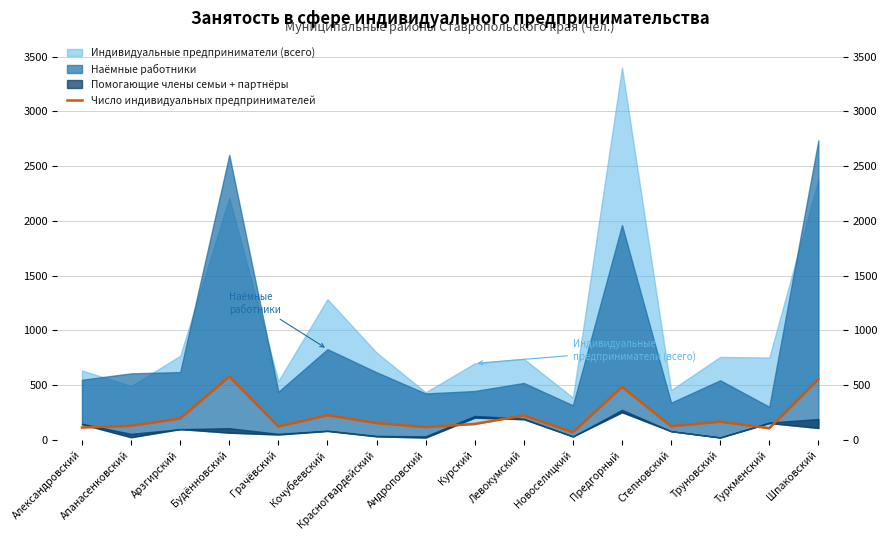

List the labels in order of value, largest first.

Будённовский, Шпаковский, Предгорный, Кочубеевский, Левокумский, Арзгирский, Труновский, Красногвардейский, Курский, Апанасенковский, Степновский, Грачёвский, Андроповский, Александровский, Туркменский, Новоселицкий